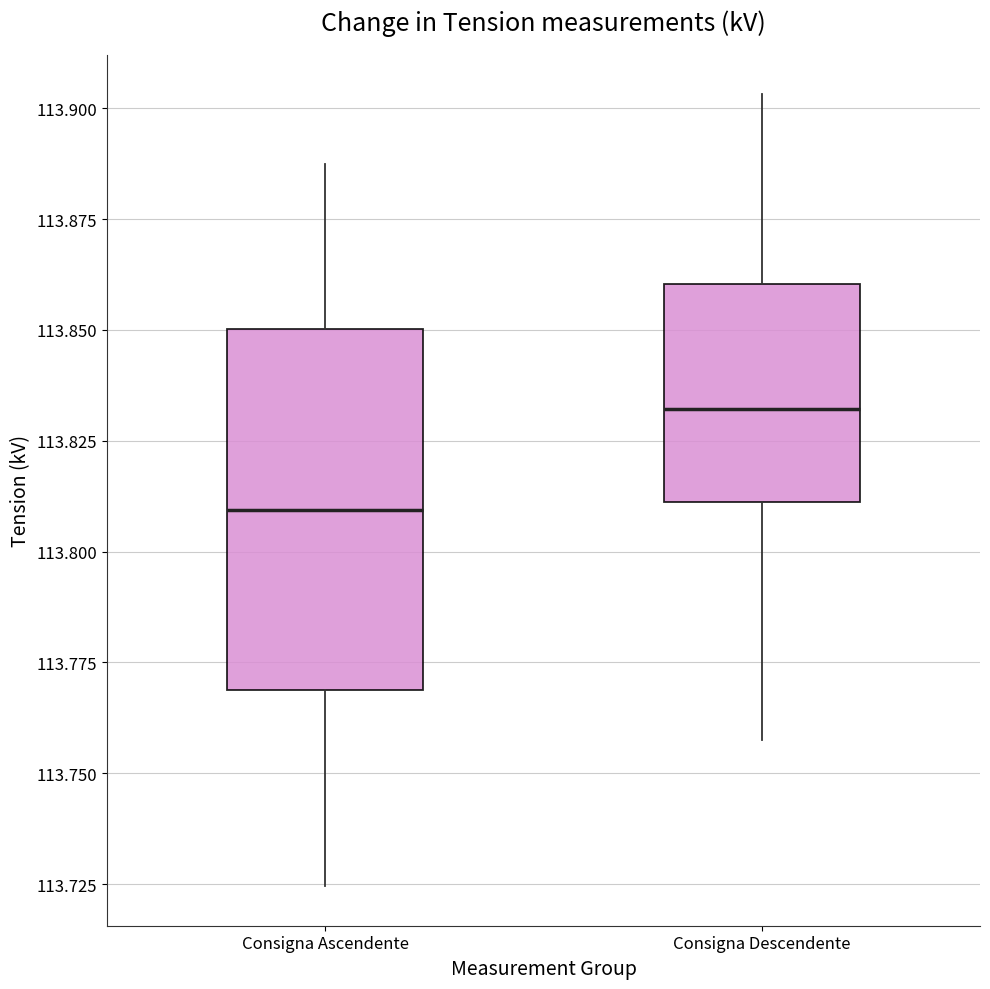

Reading left to right, read every box against the y-axis: the position of its median line, the range the box covers, and the ends of its whiskers. The values are not printed on the chart, so give them approximately, as read against the axis.

Consigna Ascendente: median 113.810, box 113.770 to 113.850, whiskers 113.725 to 113.885
Consigna Descendente: median 113.830, box 113.810 to 113.860, whiskers 113.760 to 113.905